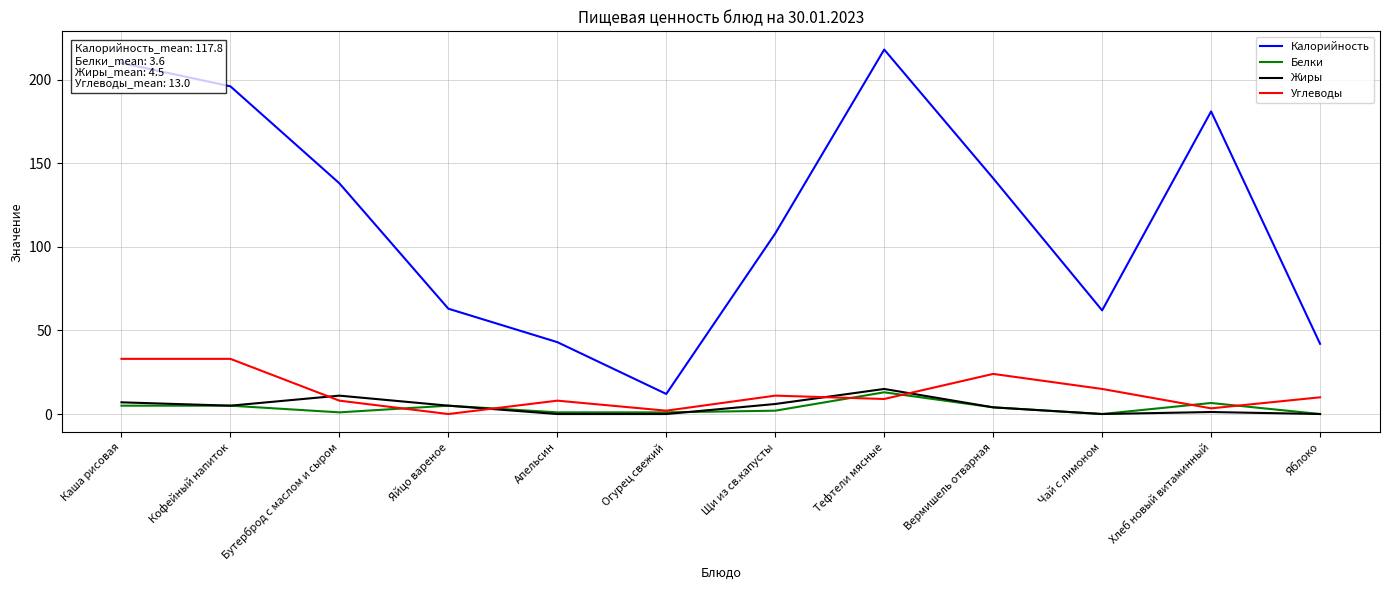

What are all the series names shown in the legend?

Калорийность, Белки, Жиры, Углеводы